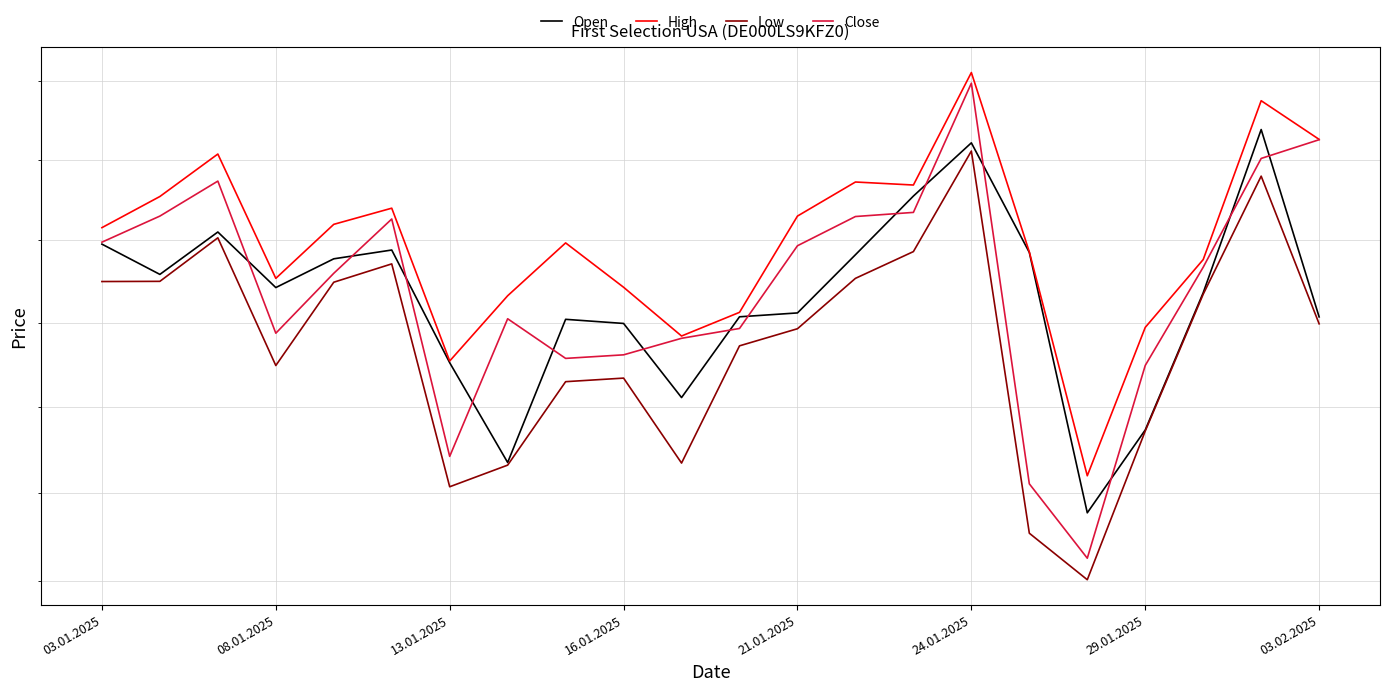

What is the sum of the Low values at 20 and 08.01.2025?

461483